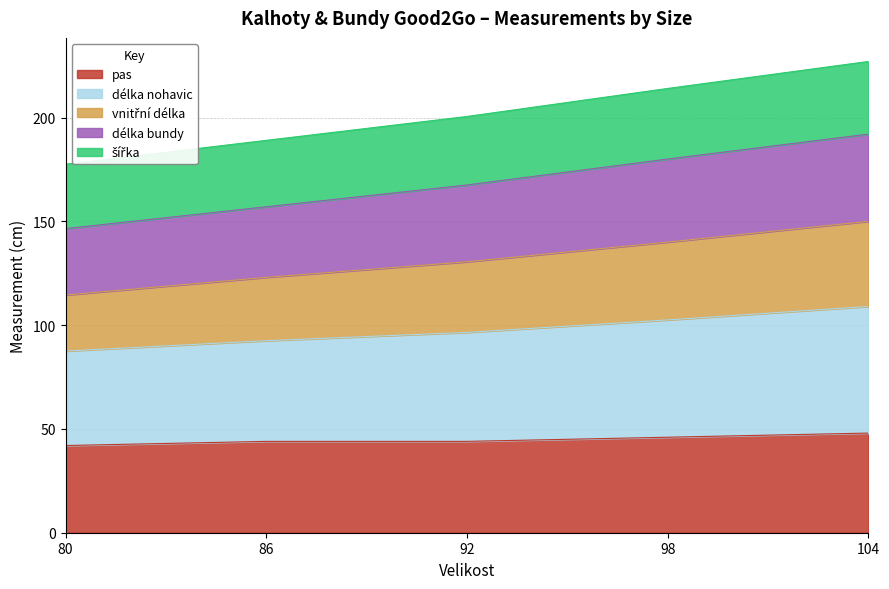

The délka nohavic series shows 85.8 at 98. True or false?

False